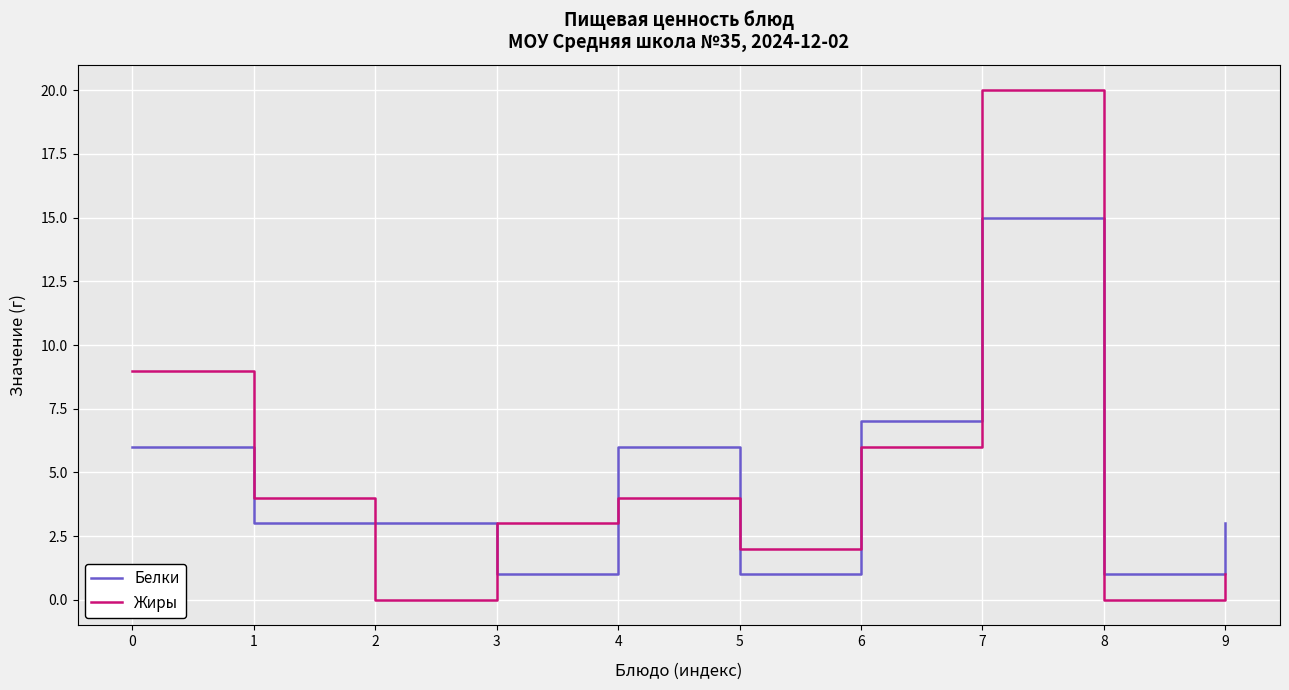

At which category is the sum across all series the highest?

7